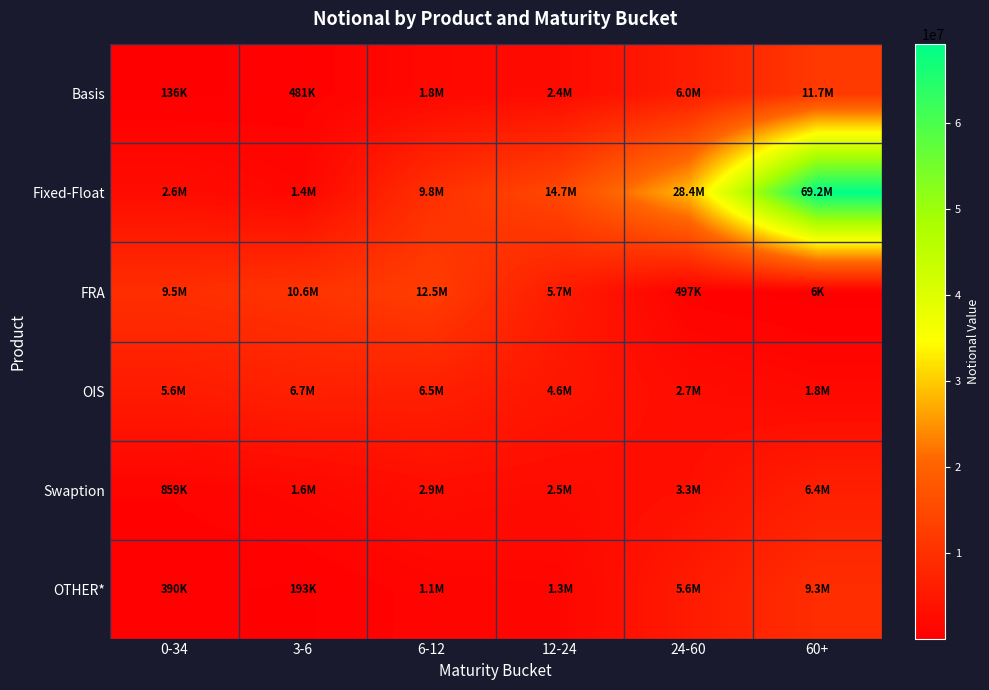

Count the number of data series in this chart.

6